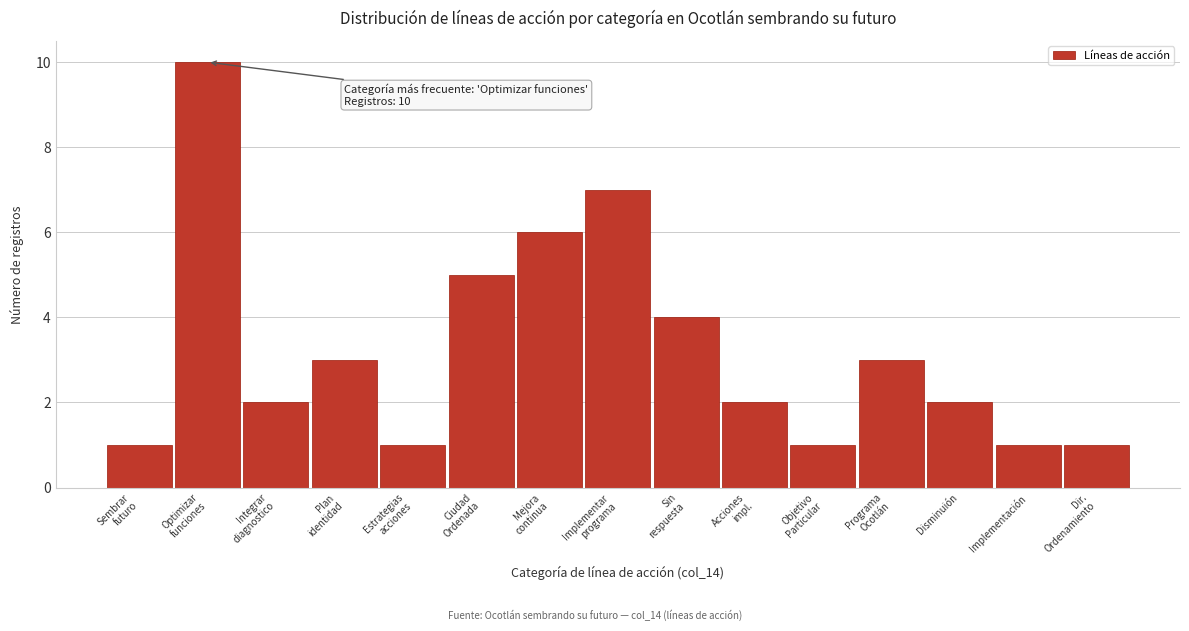

Reading left to right, list all the values displayed in this chart.

1	10	2	3	1	5	6	7	4	2	1	3	2	1	1